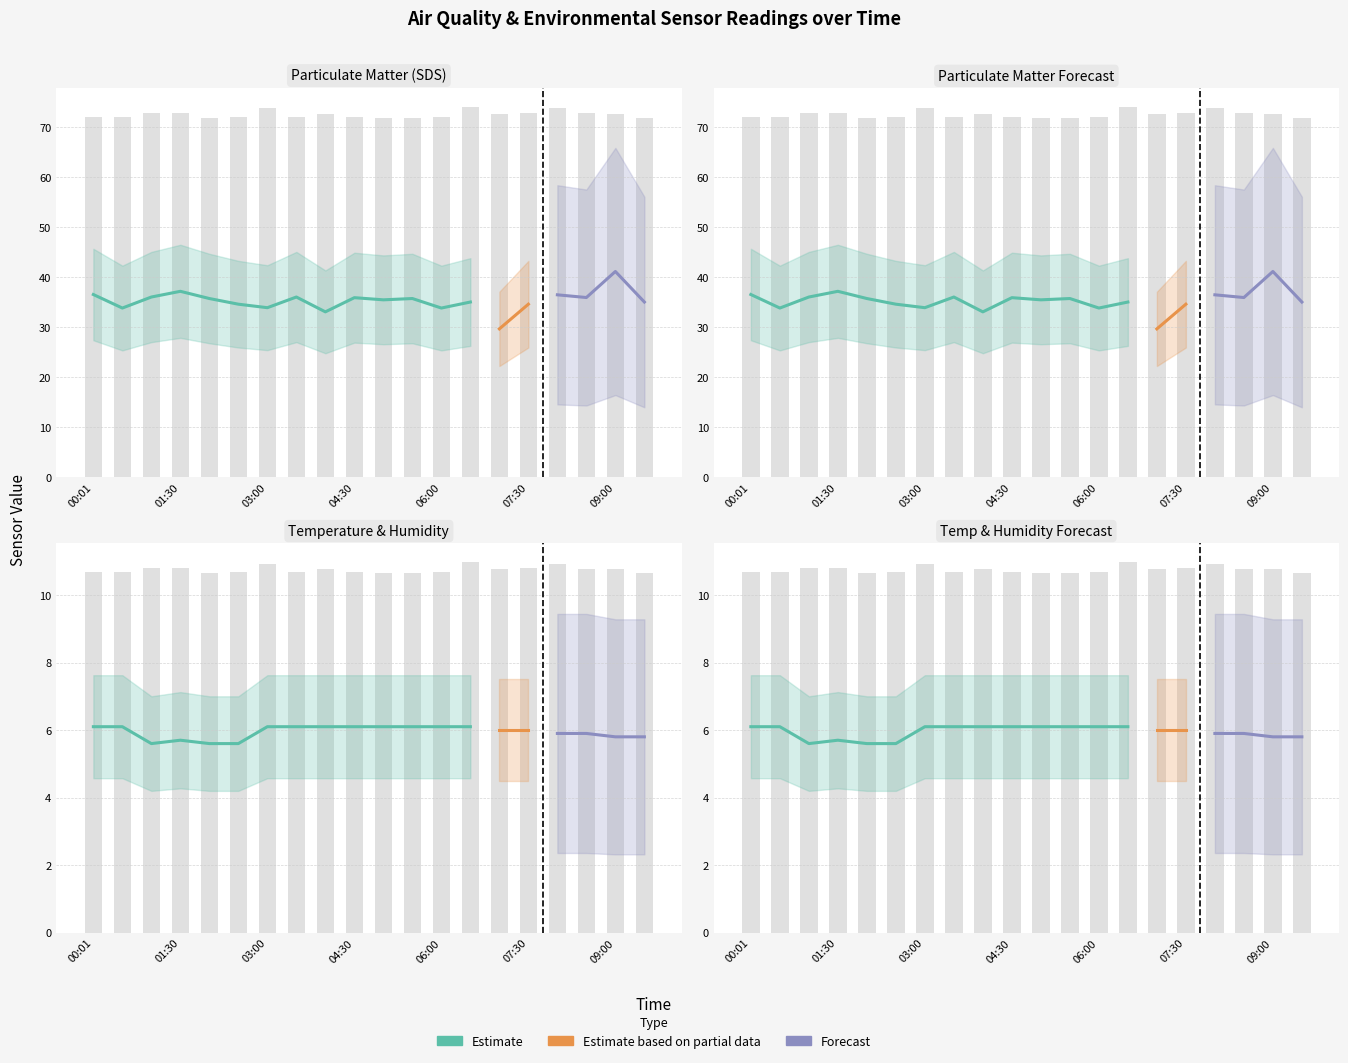

What is the value of the SDS_P1 bar at the 14th from the left?

35.0